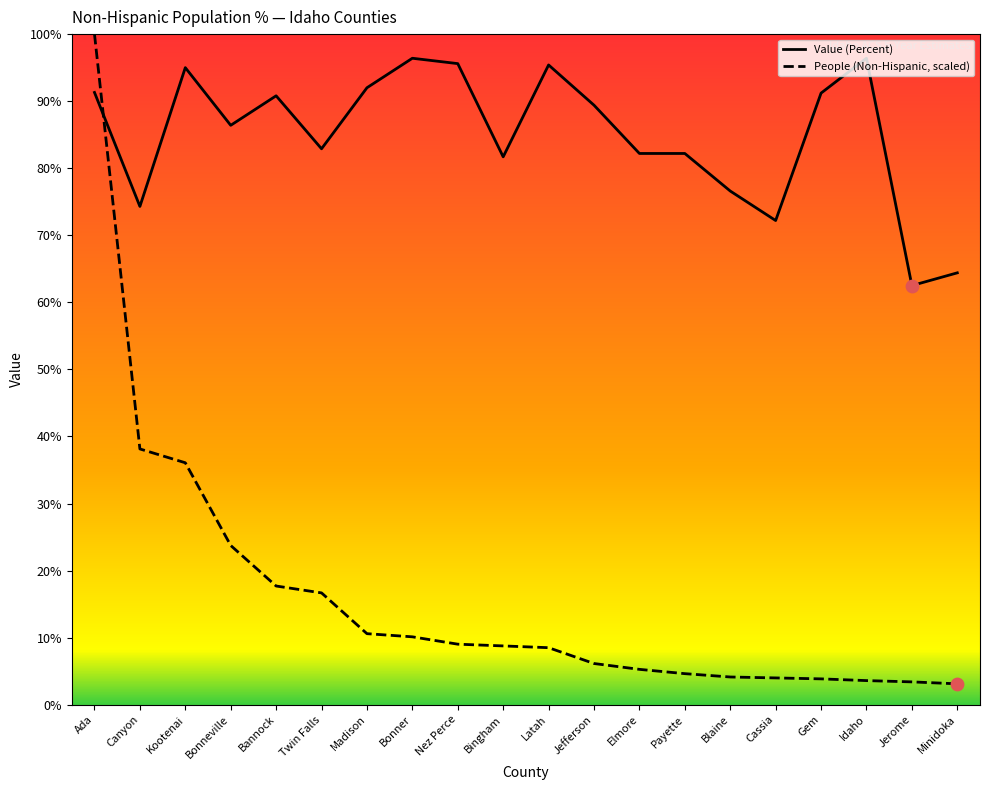

What is the difference between the highest and lowest values at Cassia?

68.2